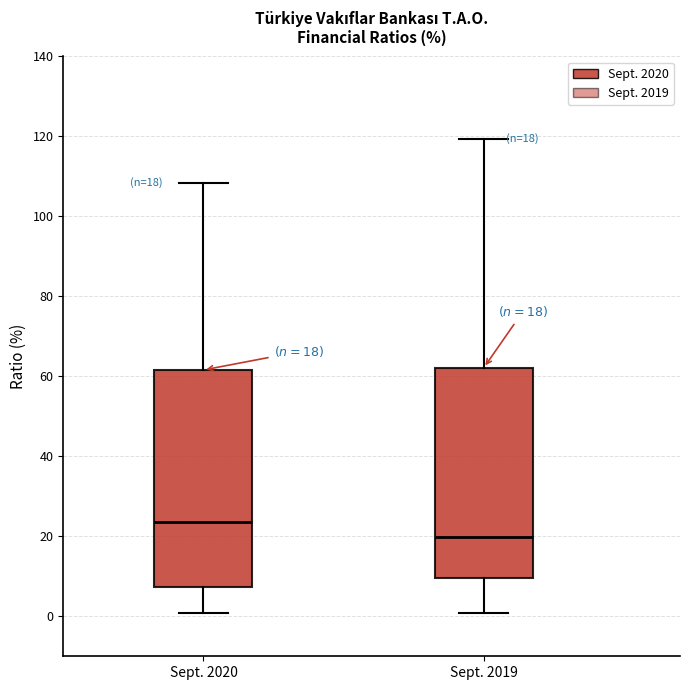

Which box has the lowest median line?

Sept. 2019